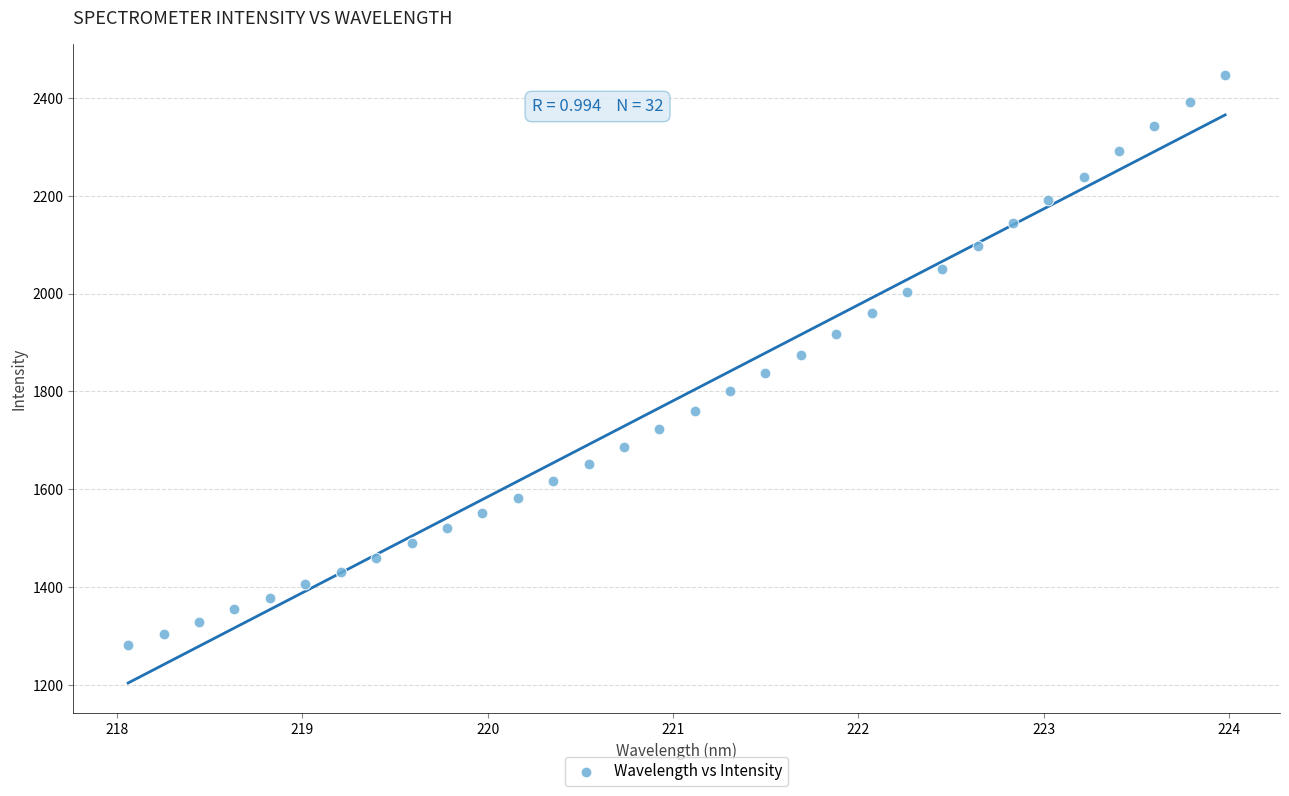

What is the range of X values (max minus min)?

5.9